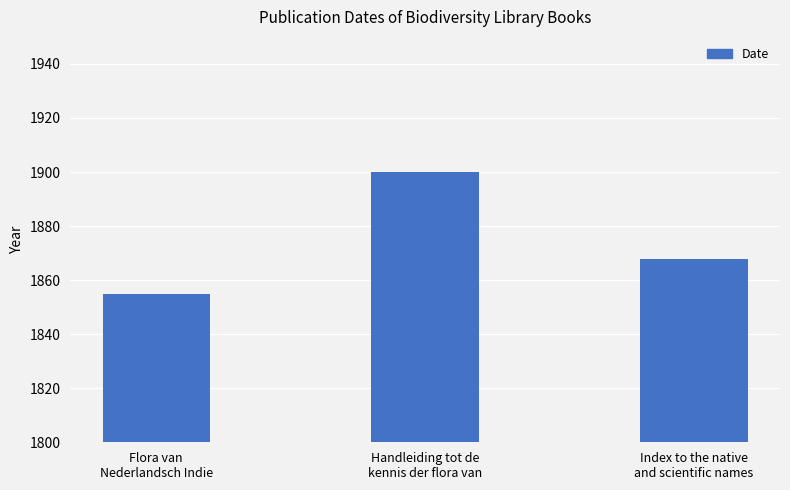

List the labels in order of value, largest first.

Handleiding tot de
kennis der flora van, Index to the native
and scientific names, Flora van
Nederlandsch Indie